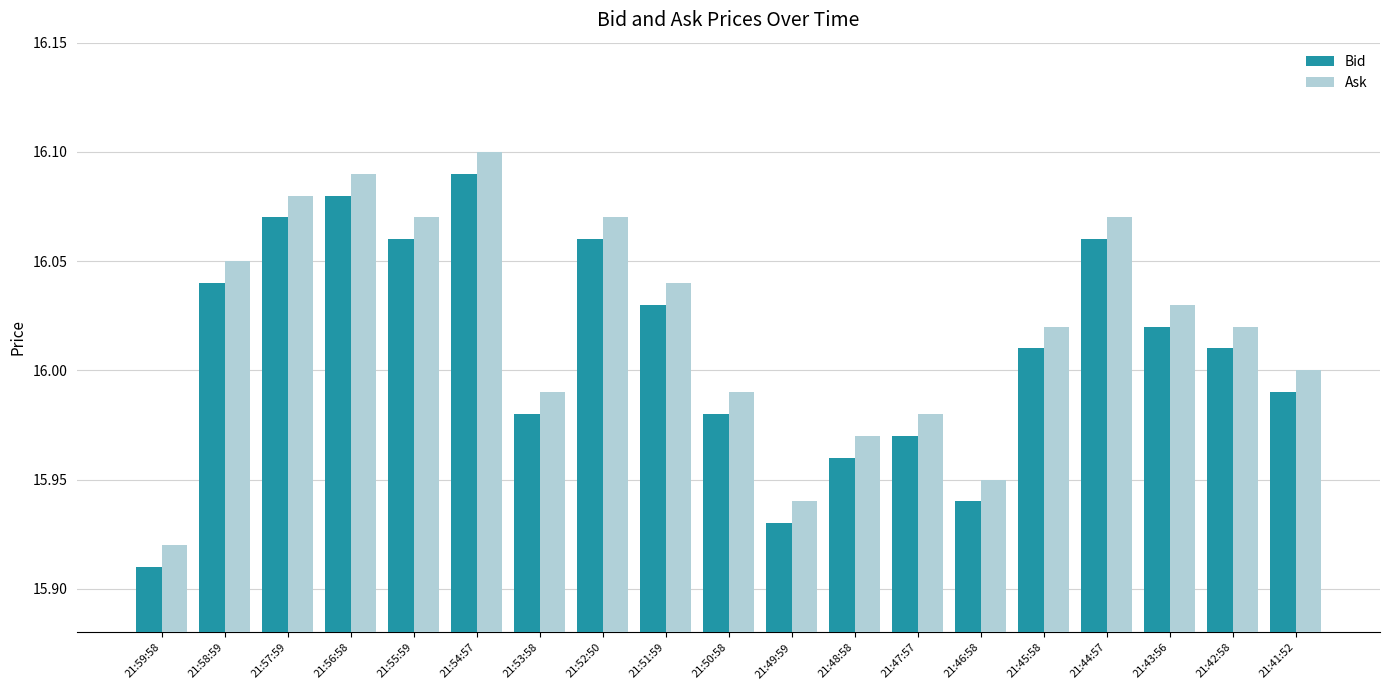

Which category has the highest value in the Ask series?

21:54:57